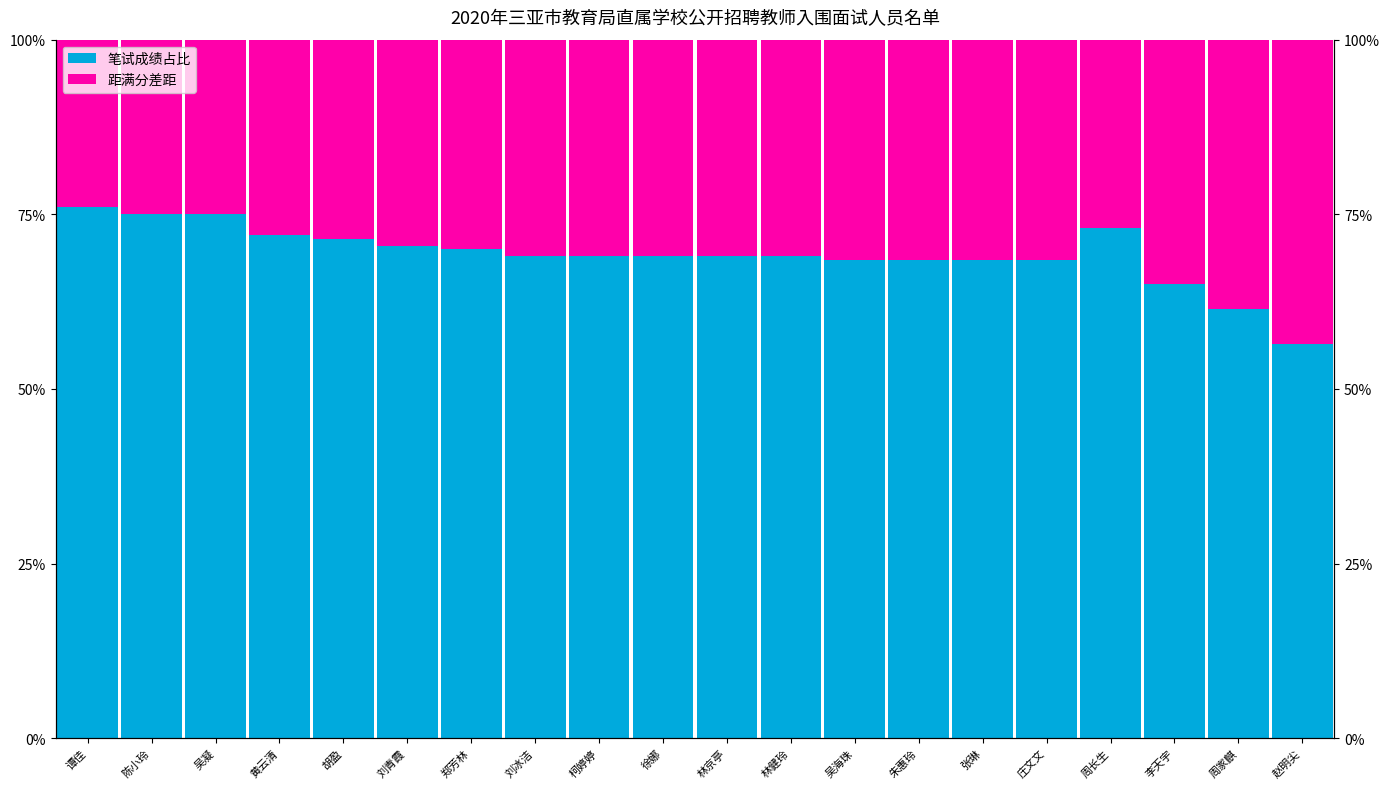

Reading right to left, list all the values displayed in this chart.

笔试成绩占比: 56.5	61.5	65.0	73.0	68.5	68.5	68.5	68.5	69.0	69.0	69.0	69.0	69.0	70.0	70.5	71.5	72.0	75.0	75.0	76.0
距满分差距: 43.5	38.5	35.0	27.0	31.5	31.5	31.5	31.5	31.0	31.0	31.0	31.0	31.0	30.0	29.5	28.5	28.0	25.0	25.0	24.0